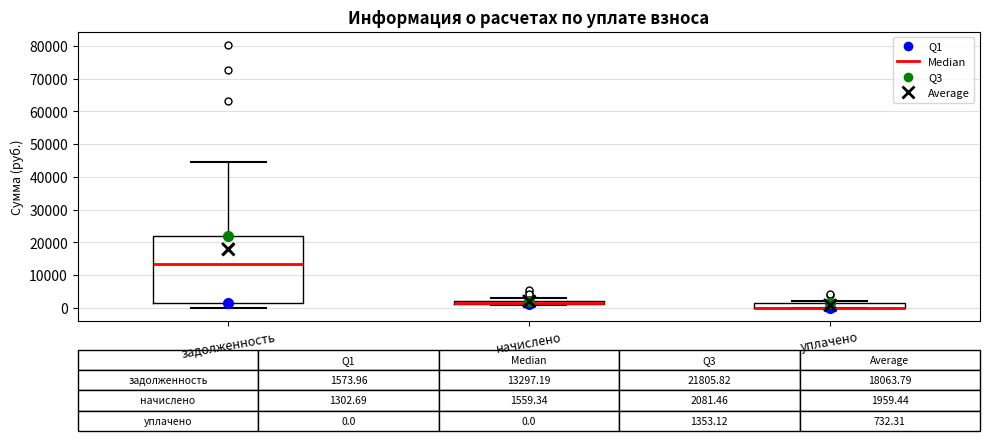

Comparing the boxes themselves (not the whiskers), which one is the tallest?

задолженность